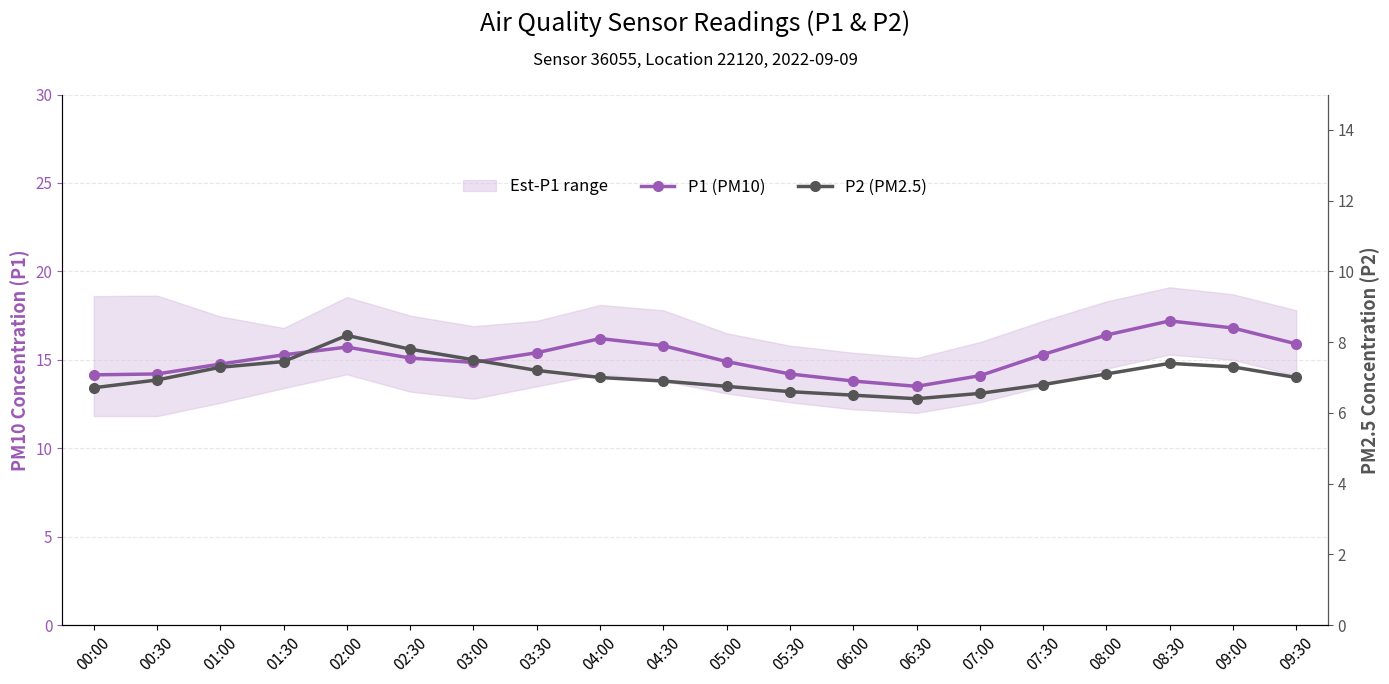

What is the difference between the P2 (PM2.5) values at 00:30 and 02:30?

0.9